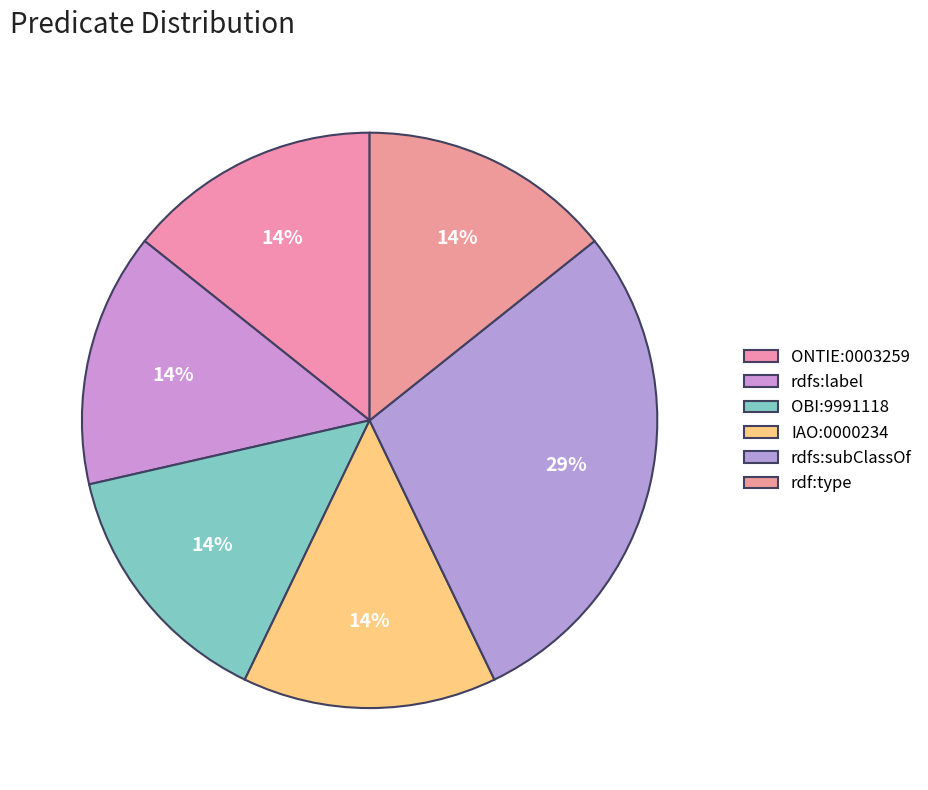

How many slices are in this pie chart?

6